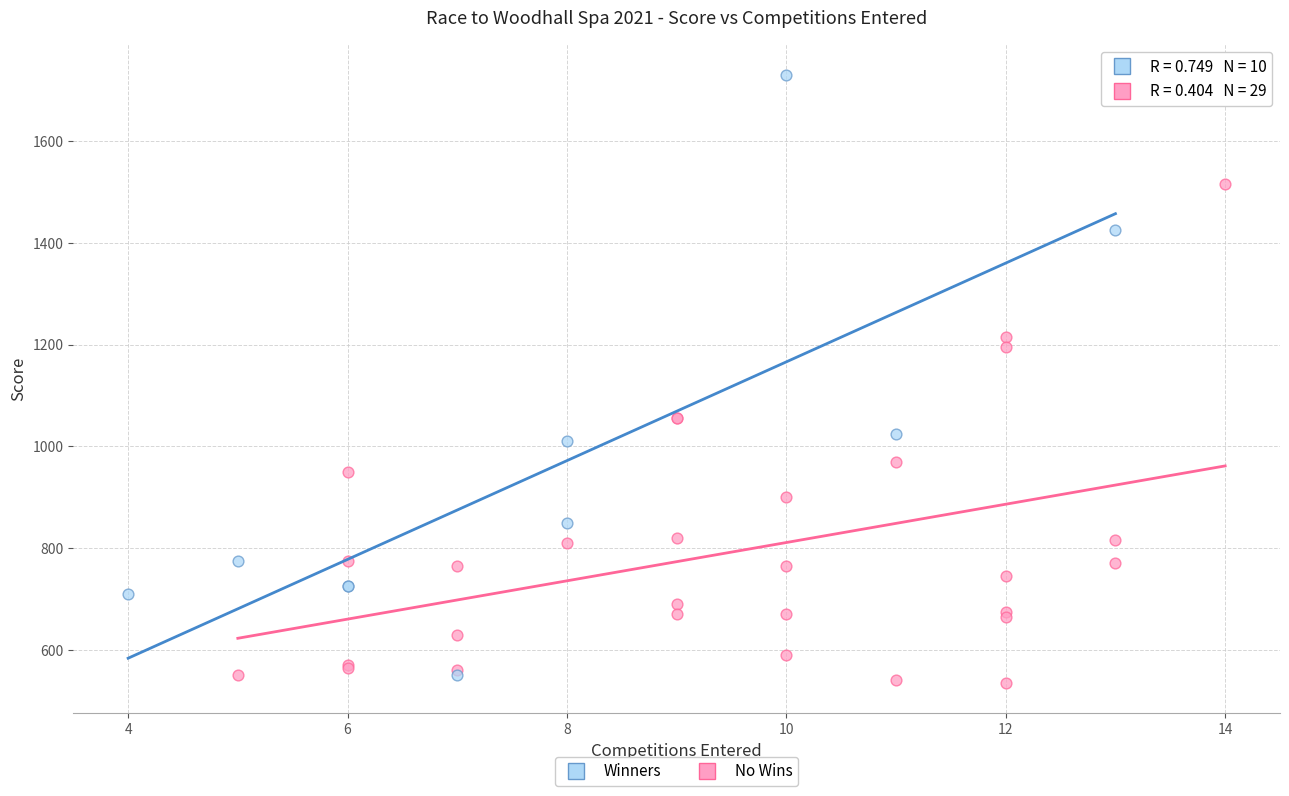

What are all the series names shown in the legend?

Winners, No Wins